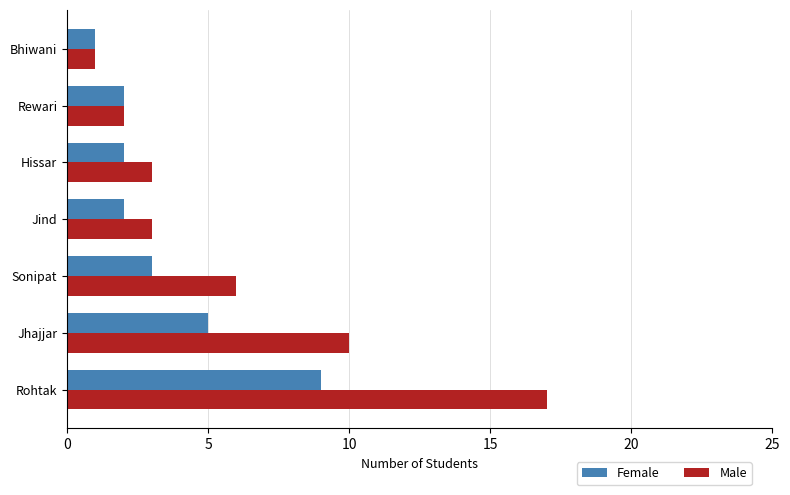

What are all the series names shown in the legend?

Female, Male